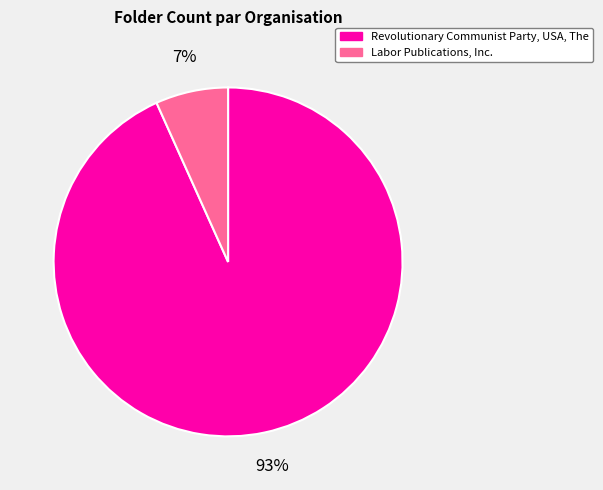

The Labor Publications, Inc. slice represents 7% of the pie. True or false?

True